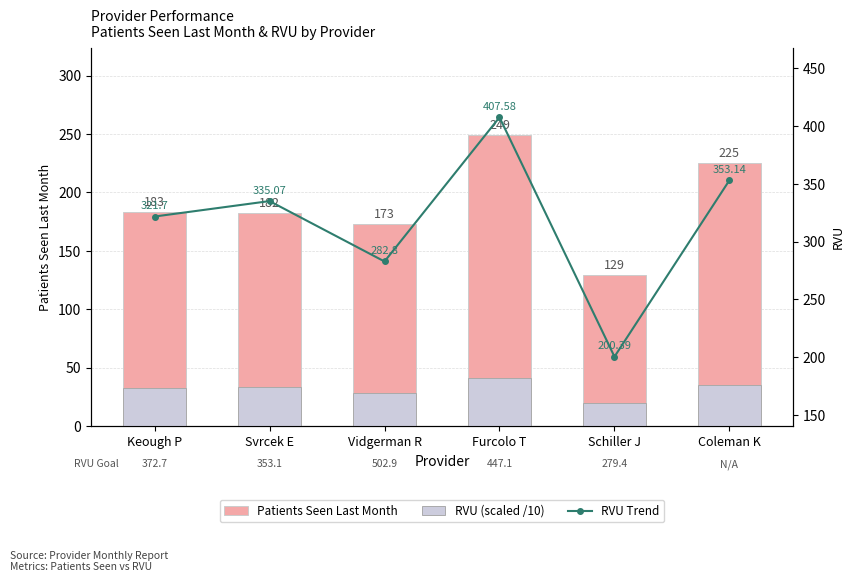

Does the chart contain stacked bars?

No